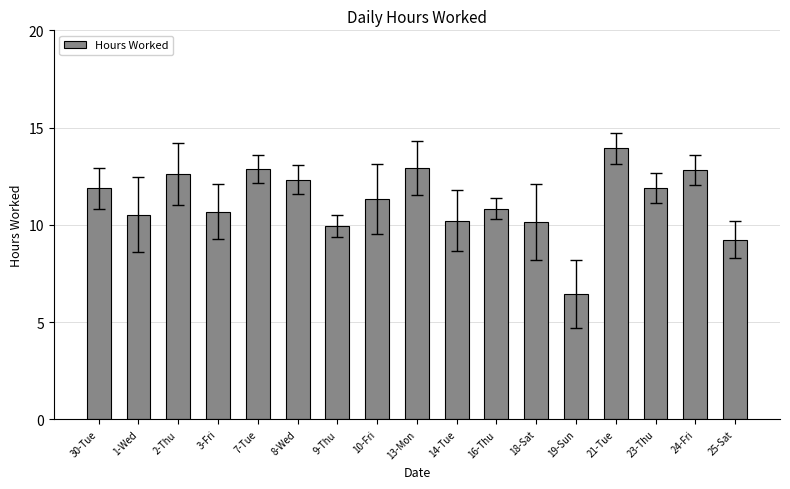

Are the bars grouped side by side (vs. stacked)?

No